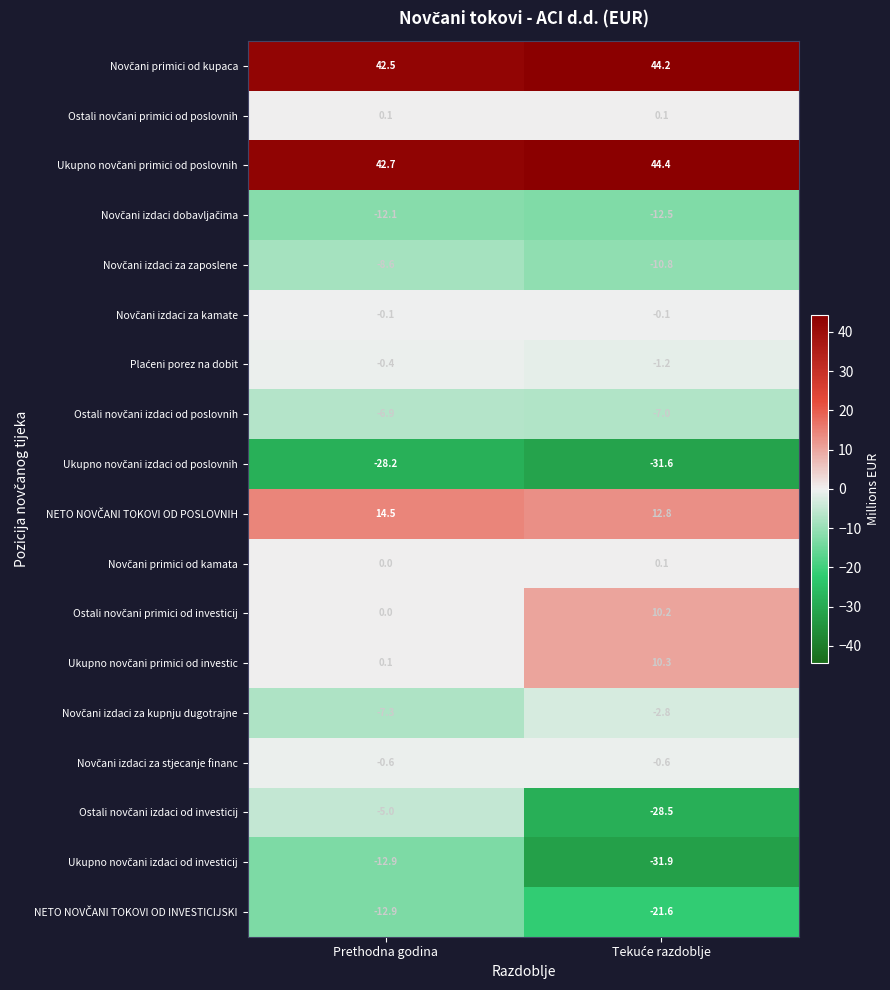

What is the total value across all series at Prethodna godina?

4.9